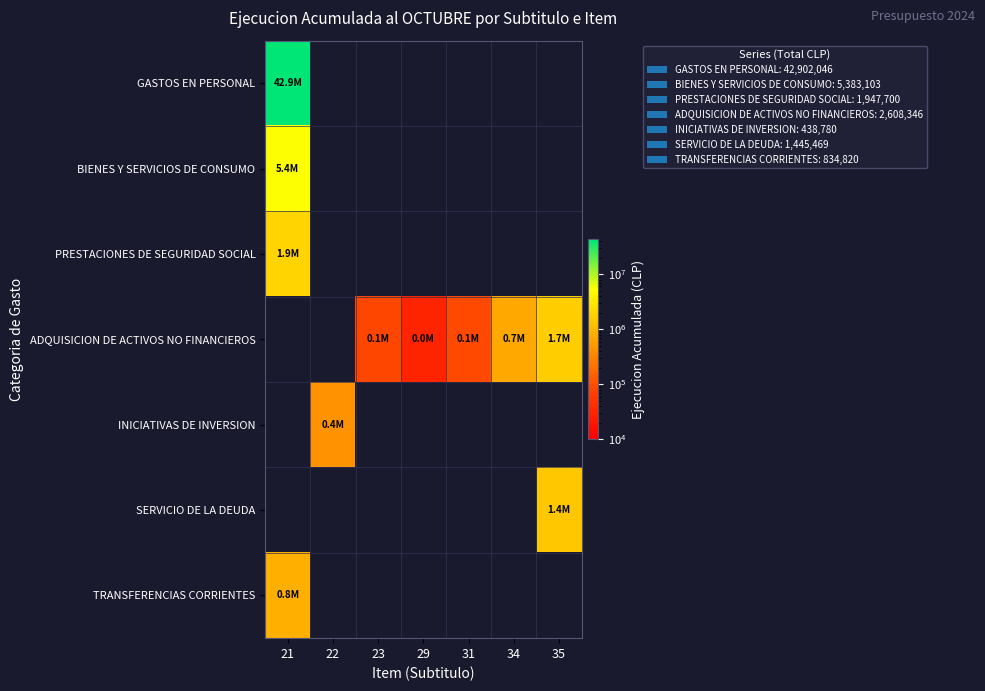

What is the smallest value displayed?

30594.0